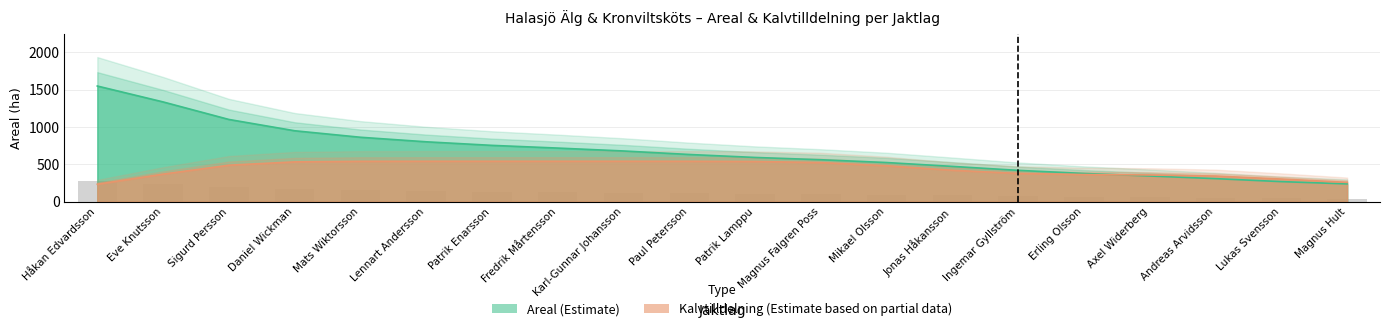

Between Lennart Andersson and Patrik Enarsson, which series saw the biggest shift?

Areal